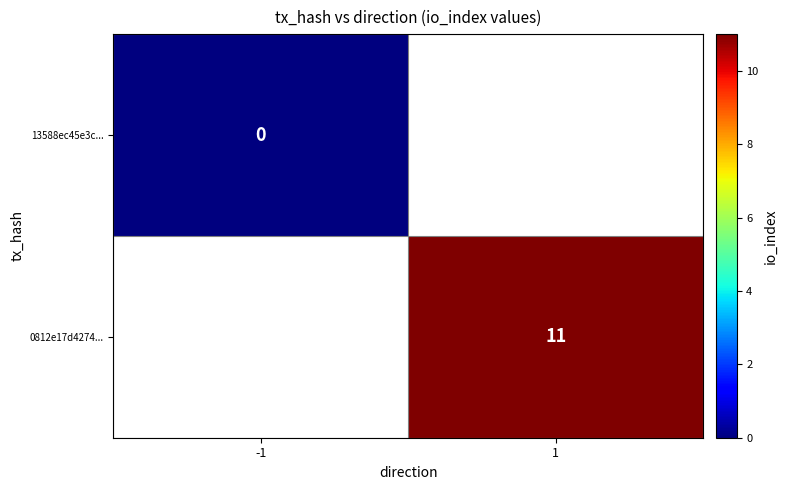

The value of 0812e17d4274... at 1 is 17. True or false?

False